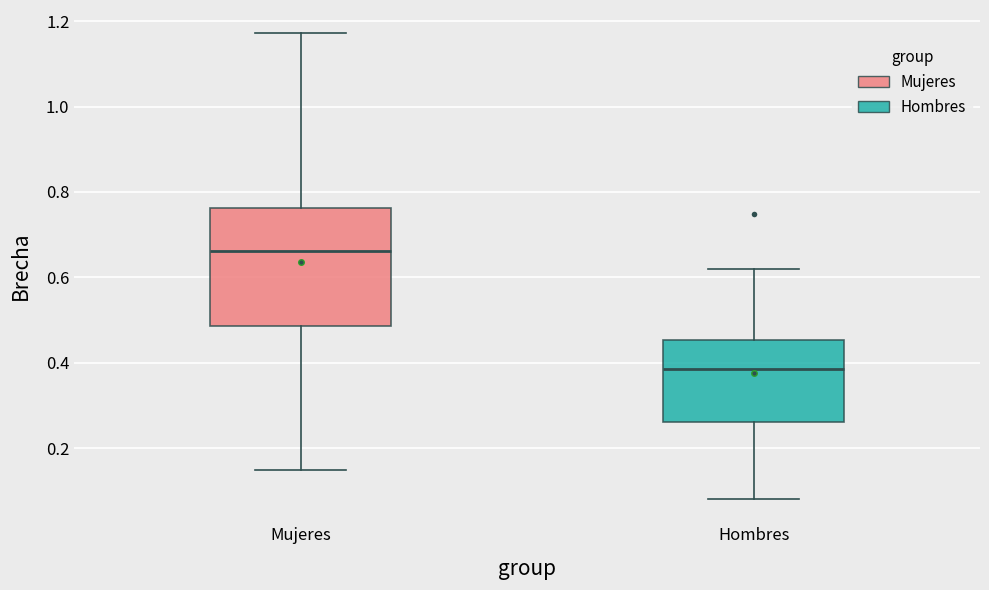

Reading left to right, read every box against the y-axis: the position of its median line, the range the box covers, and the ends of its whiskers. The values are not printed on the chart, so give them approximately, as read against the axis.

Mujeres: median 0.66, box 0.48 to 0.76, whiskers 0.14 to 1.18
Hombres: median 0.38, box 0.26 to 0.46, whiskers 0.08 to 0.62